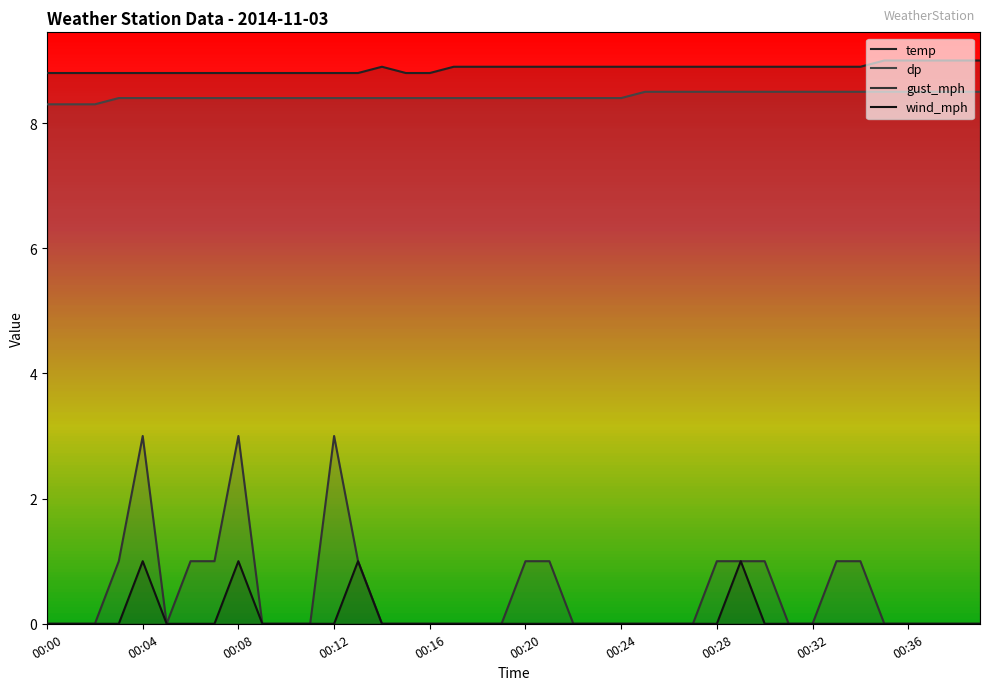

True or false: temp and gust_mph intersect in this chart.

False